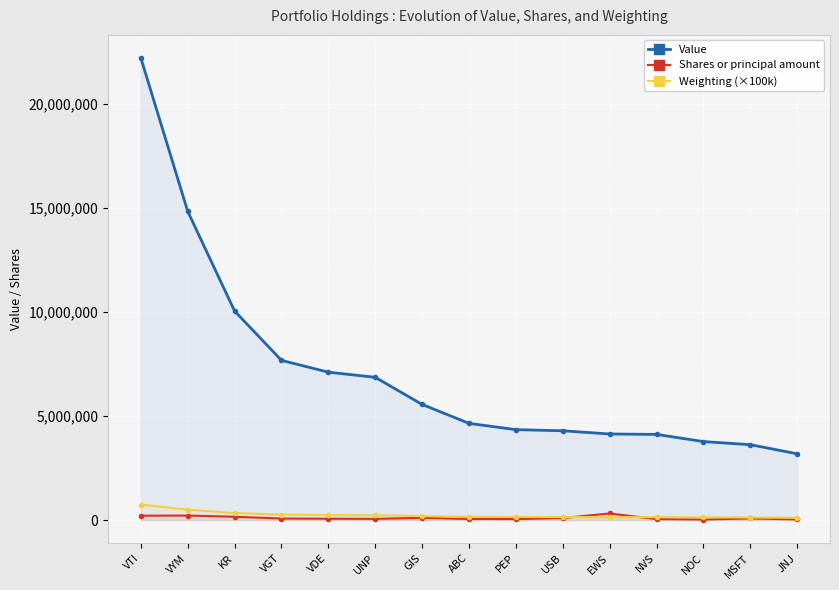

Reading right to left, list all the values displayed in this chart.

Value: JNJ=3187000.0	MSFT=3625000.0	NOC=3774000.0	NVS=4119000.0	EWS=4139000.0	USB=4294000.0	PEP=4347000.0	ABC=4650000.0	GIS=5560000.0	UNP=6865000.0	VDE=7112000.0	VGT=7681000.0	KR=10053000.0	VYM=14847000.0	VTI=22224000.0
Shares or principal amount: JNJ=30473.0	MSFT=78034.0	NOC=25607.0	NVS=44456.0	EWS=316473.0	USB=95522.0	PEP=45970.0	ABC=51579.0	GIS=104260.0	UNP=57626.0	VDE=63714.0	VGT=73515.0	KR=156571.0	VYM=215963.0	VTI=209657.0
Weighting (×100k): JNJ=107000.0	MSFT=121700.0	NOC=126700.0	NVS=138300.0	EWS=138900.0	USB=144100.0	PEP=145900.0	ABC=156100.0	GIS=186600.0	UNP=230400.0	VDE=238700.0	VGT=257800.0	KR=337500.0	VYM=498400.0	VTI=746000.0